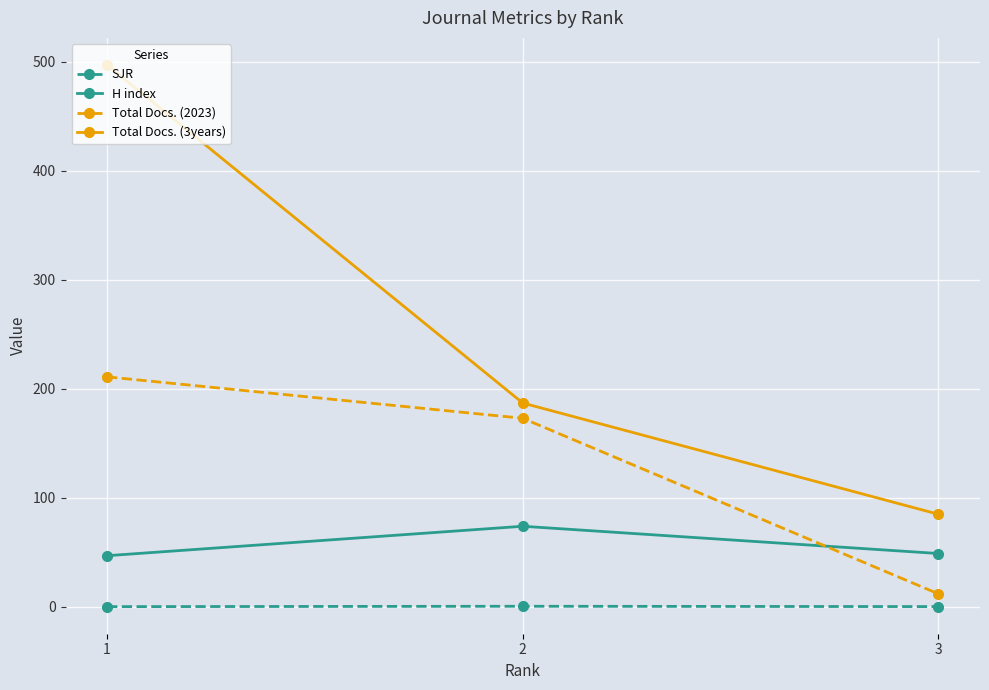

At which category is the sum across all series the highest?

1